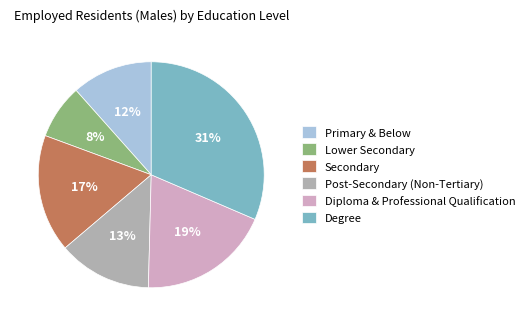

Does any single category account for the majority?

No